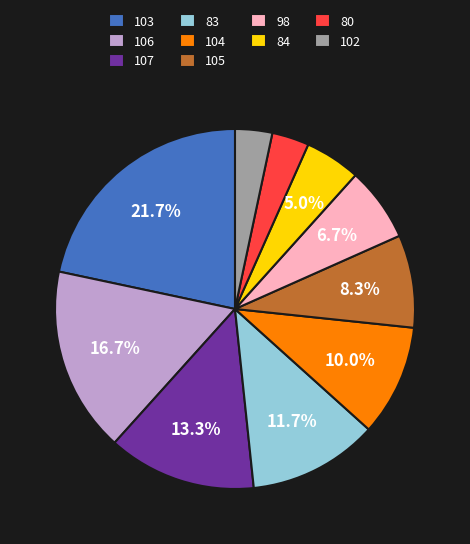

Is there any slice that represents more than half of the pie?

No